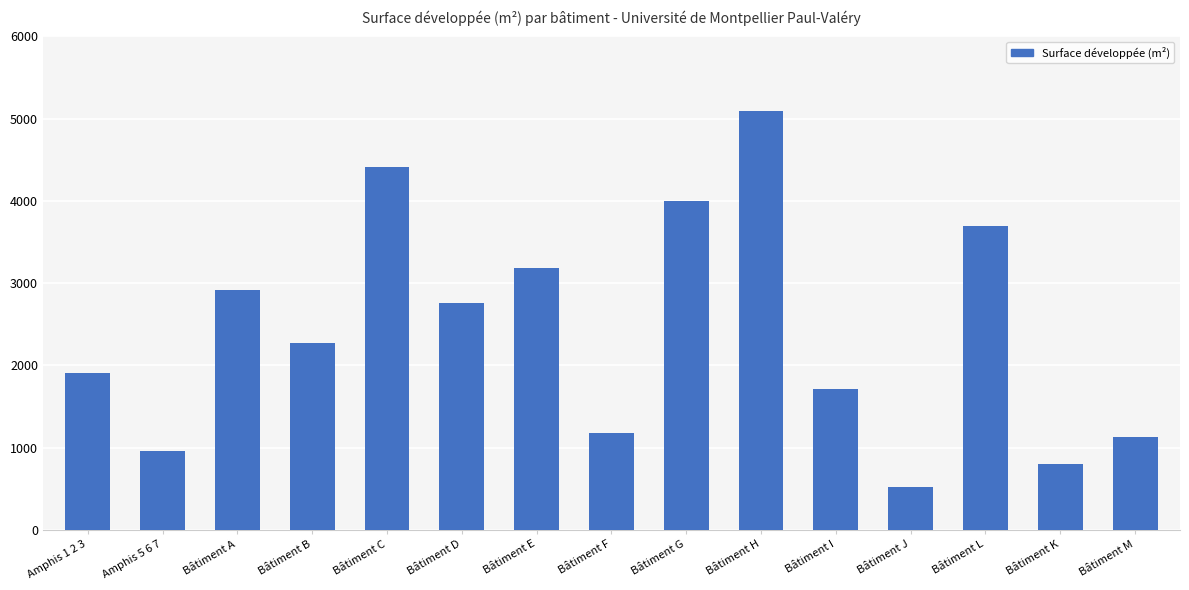

Which label corresponds to the smallest value in the chart?

Bâtiment J